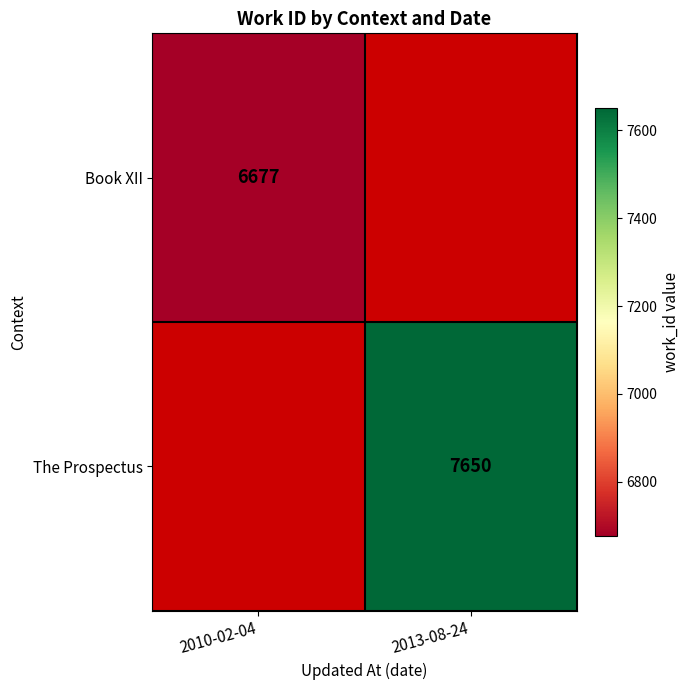

The value of Book XII at 2010-02-04 is 10887. True or false?

False